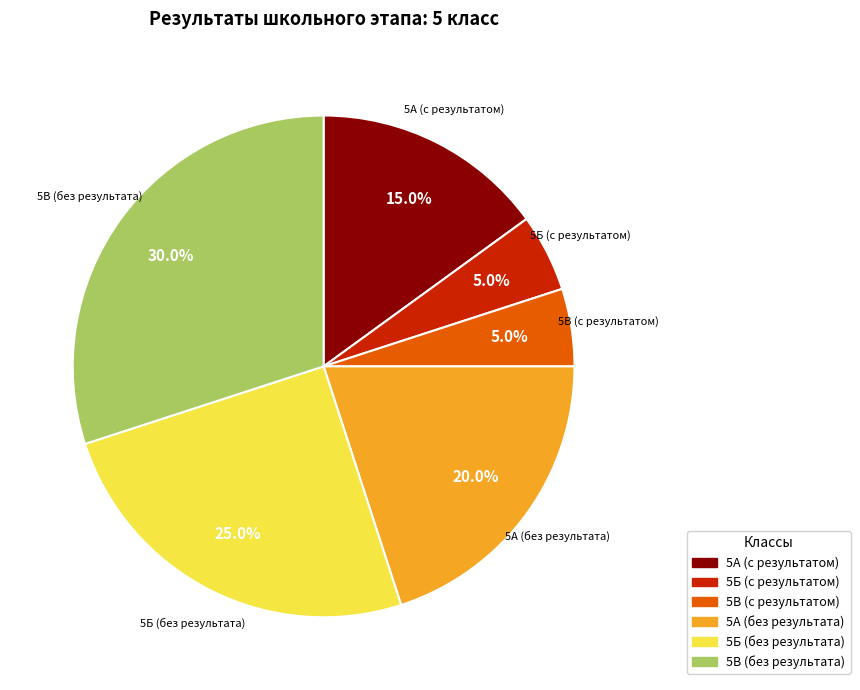

Is there any slice that represents more than half of the pie?

No